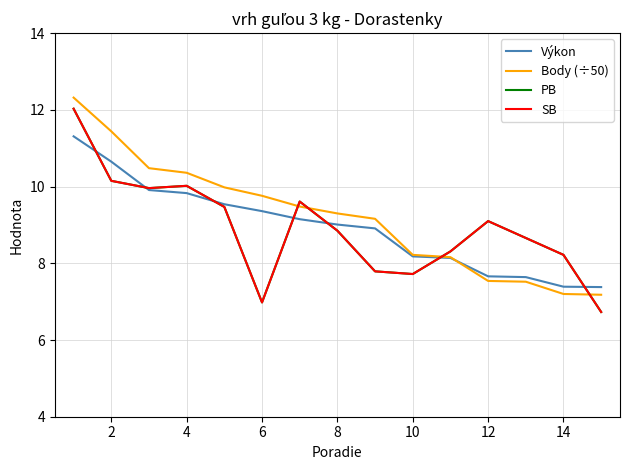

The value of Výkon at 6 is 9.4. True or false?

True